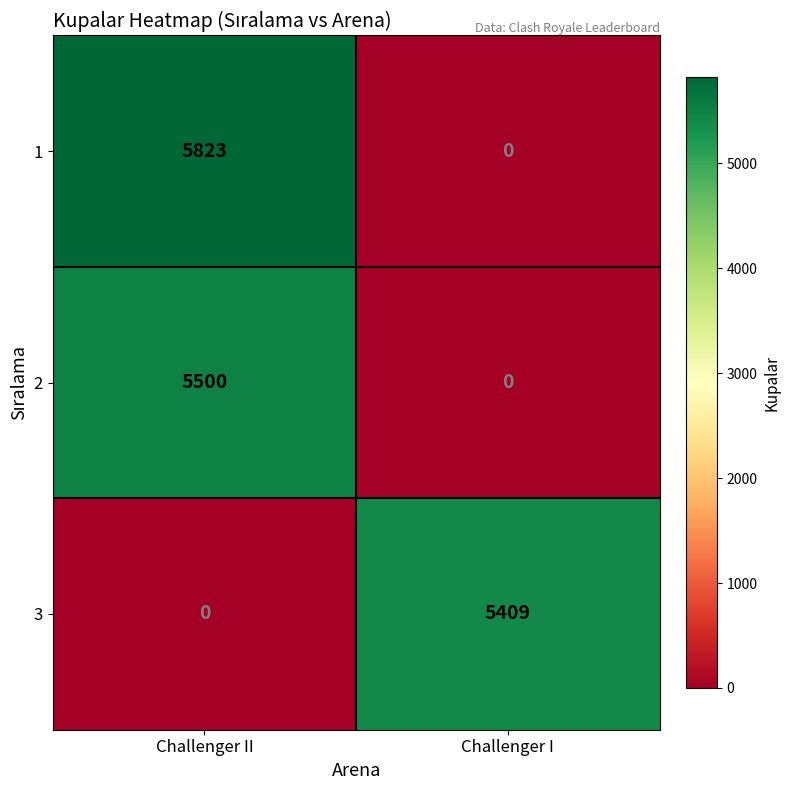

What is the greatest value displayed?

5823